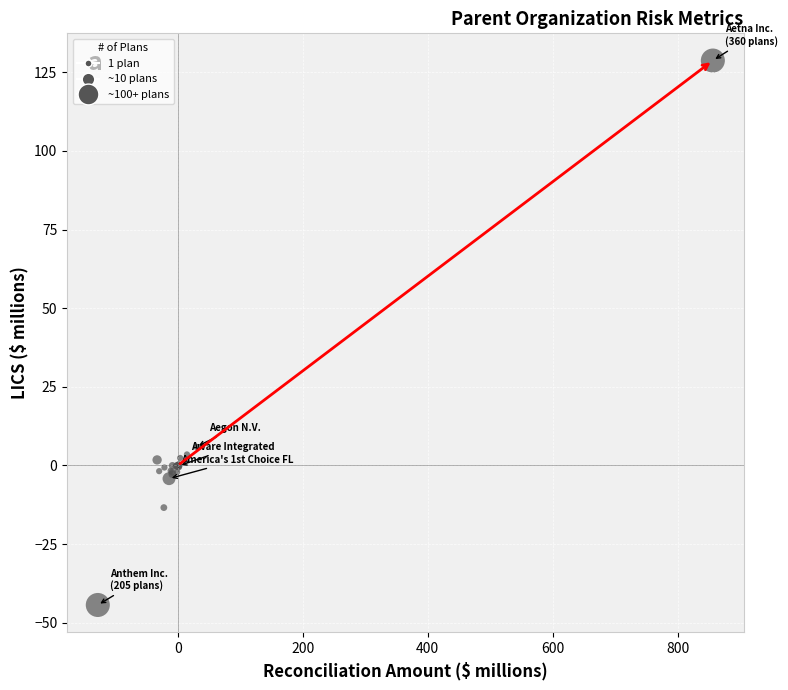

What Y value in the scatter plot is closest to 42?

5.9